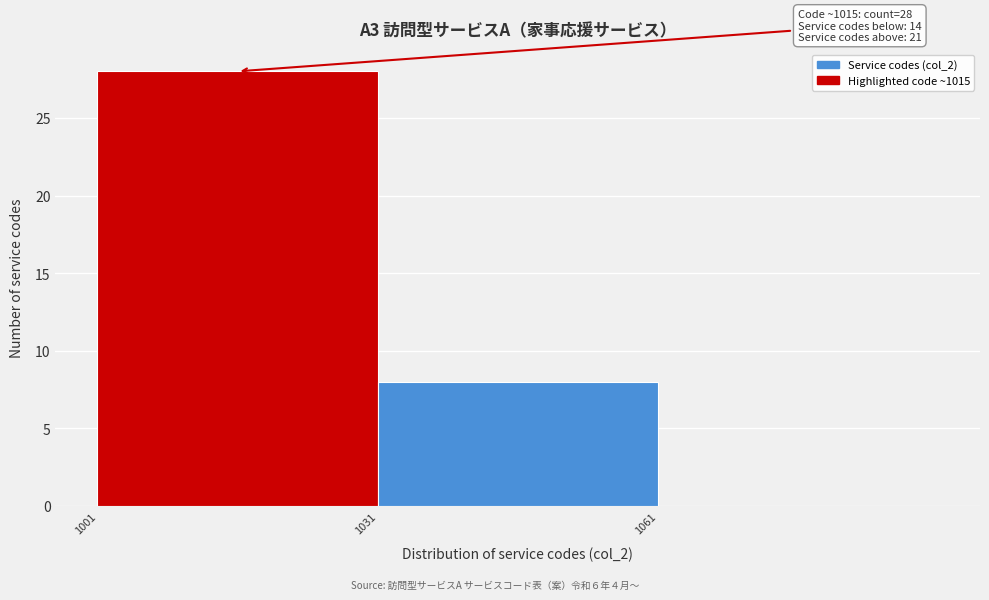

Which range on the x-axis has the tallest bar?

1001 to 1031